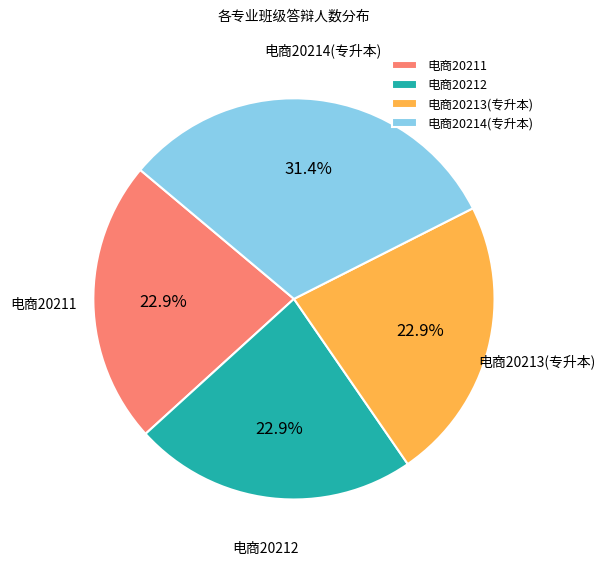

Which category has the biggest portion of the pie?

电商20214(专升本)